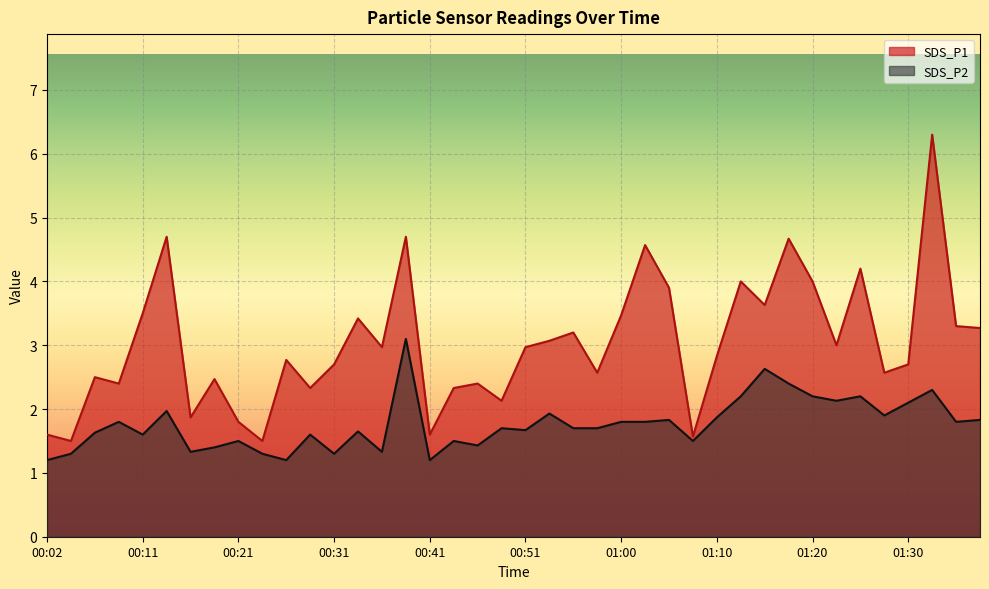

True or false: SDS_P2 and SDS_P1 cross at least once.

False